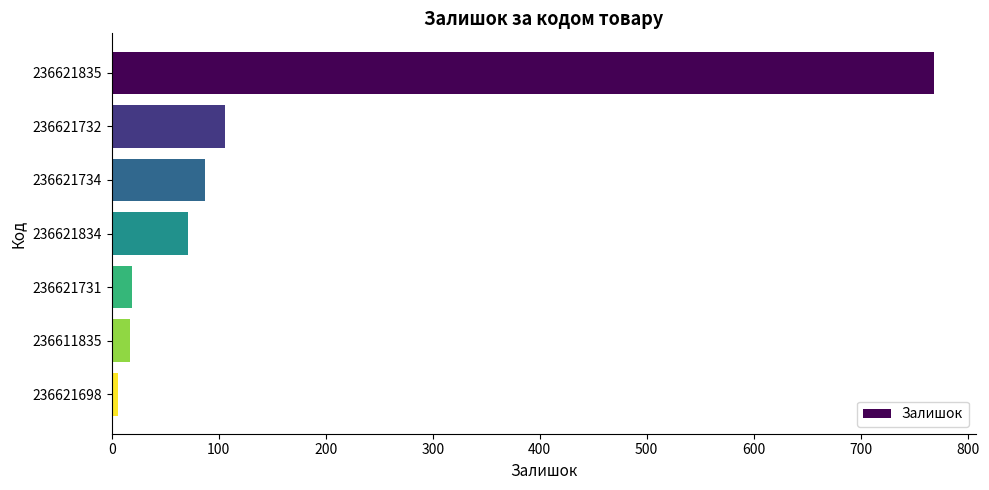

What is the average value?

154